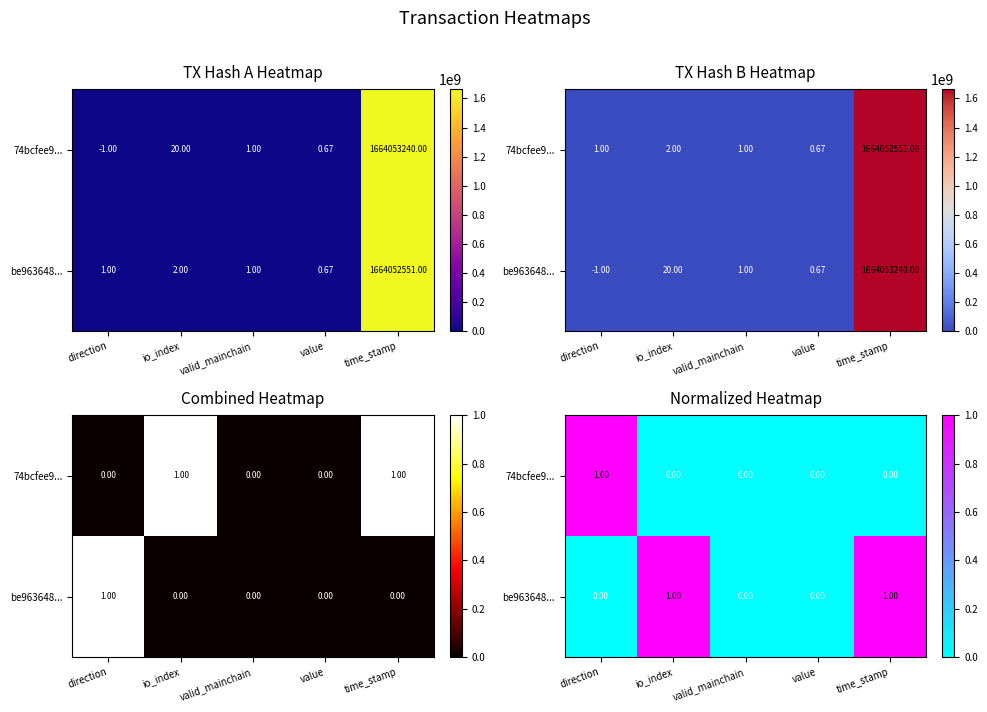

Which series has the largest total across all categories?

be963648...